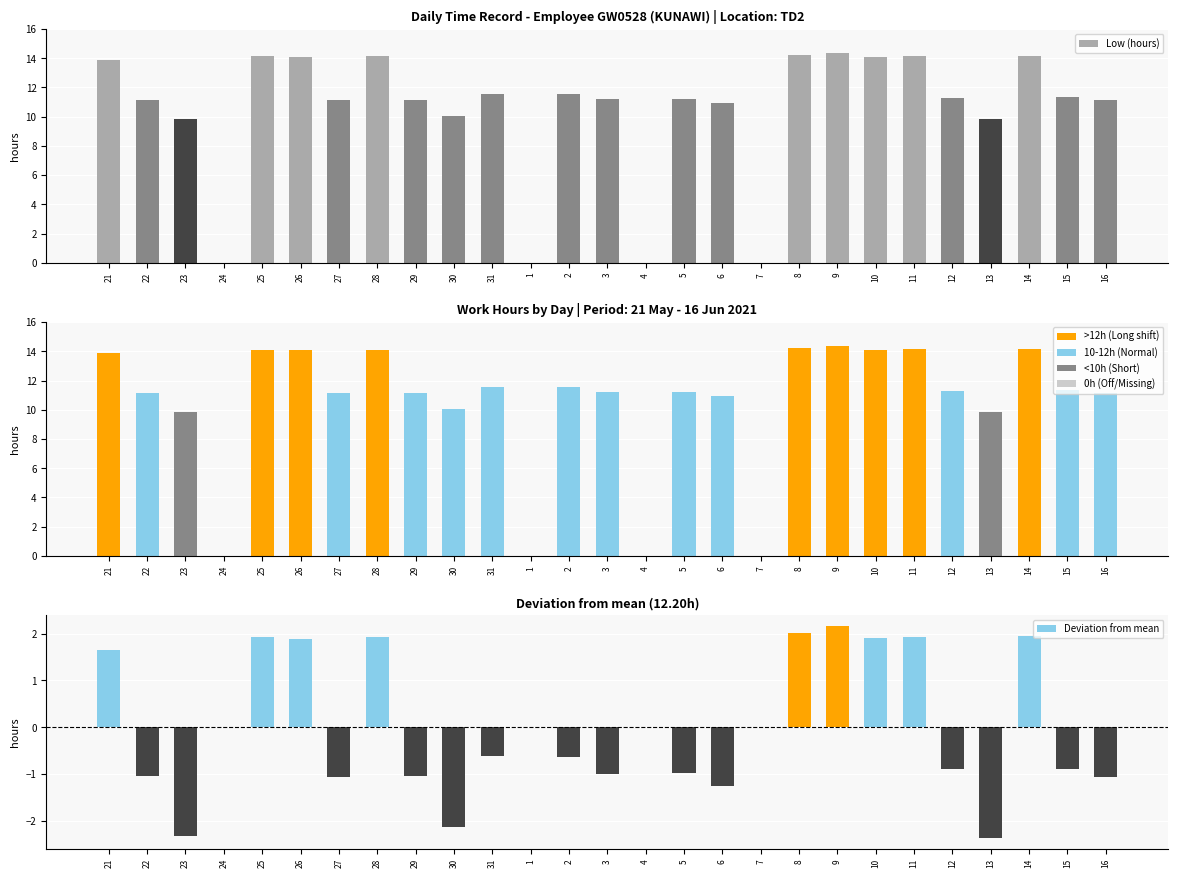

What is the average value of the Low (hours) series?

10.4